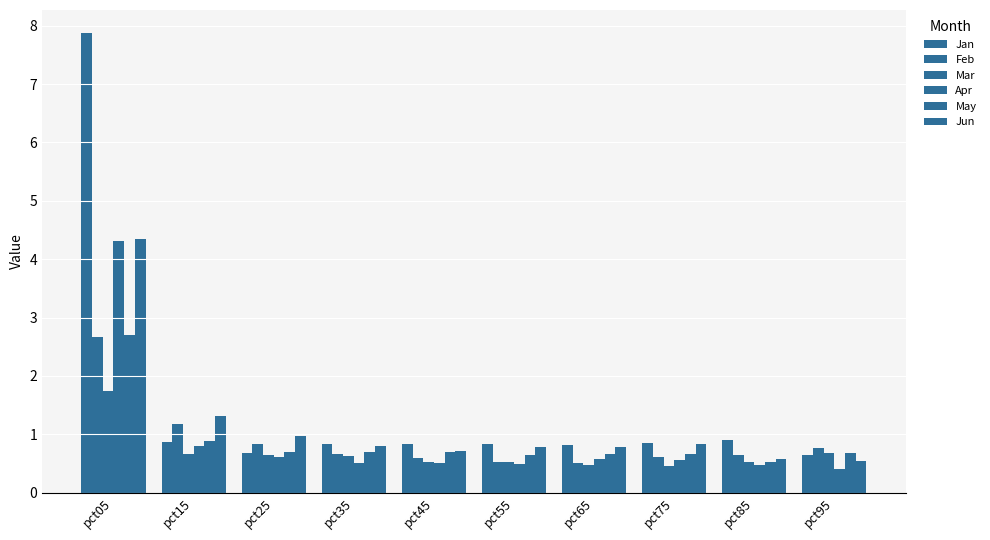

Does the chart contain any negative values?

No